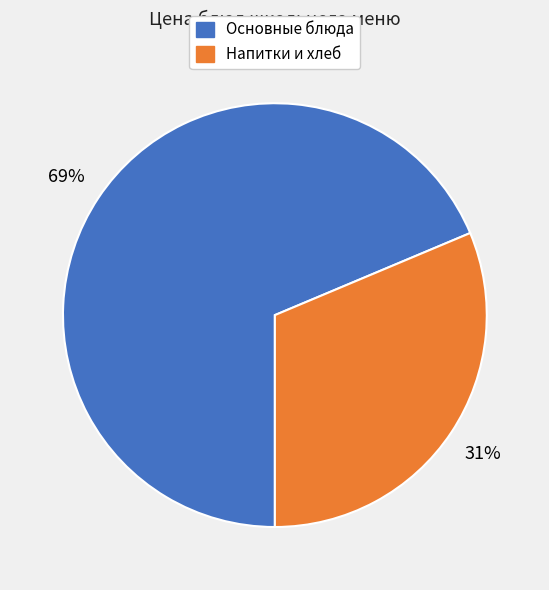

Is there any slice that represents more than half of the pie?

Yes